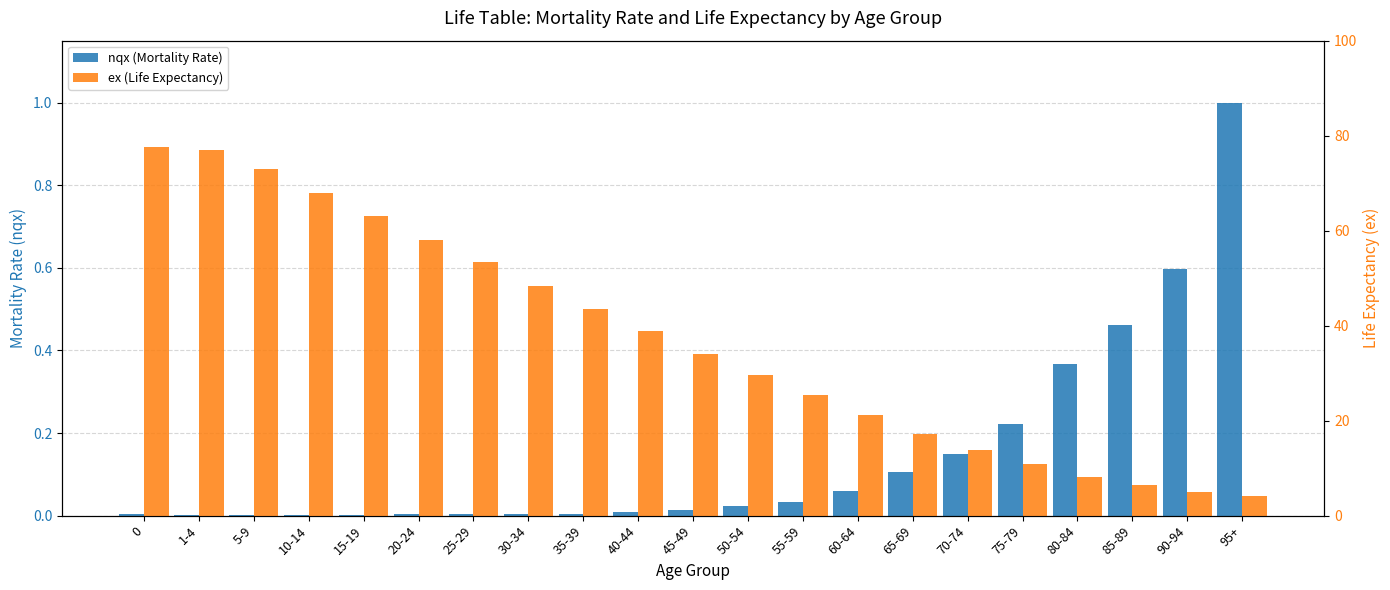

What is the difference between the maximum and minimum values in the ex (Life Expectancy) series?

73.5